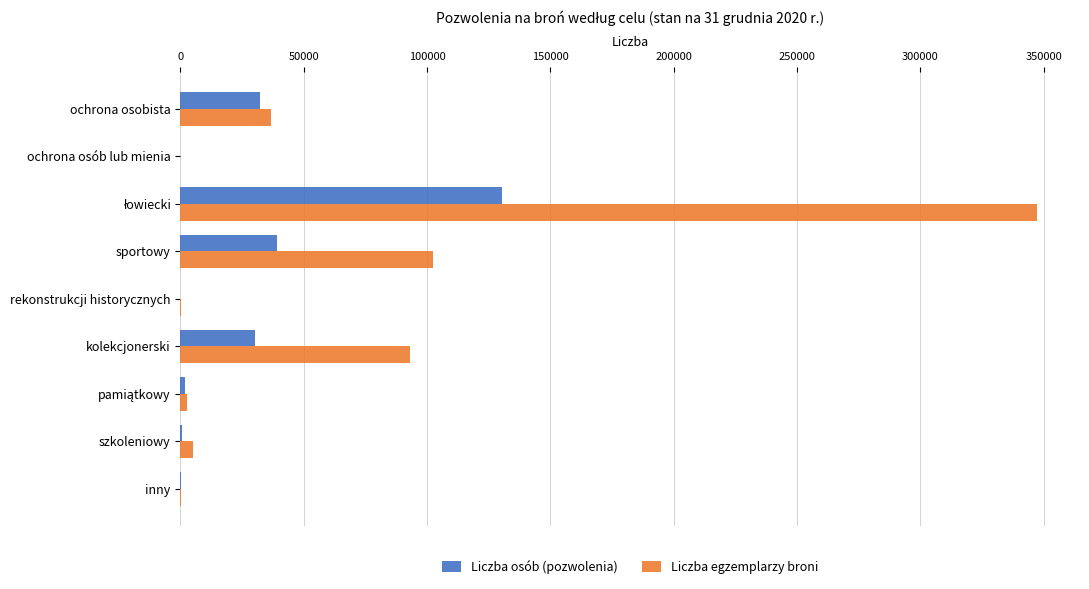

Which series has the largest total across all categories?

Liczba egzemplarzy broni